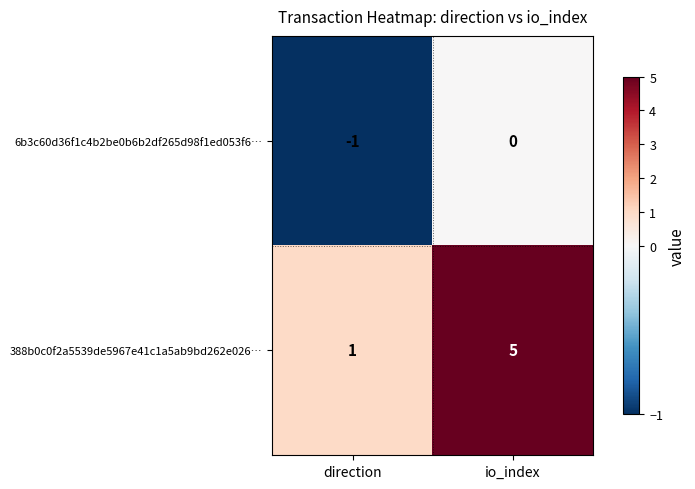

Is it true that 388b0c0f2a5539de5967e41c1a5ab9bd262e026… equals 1 at direction?

True